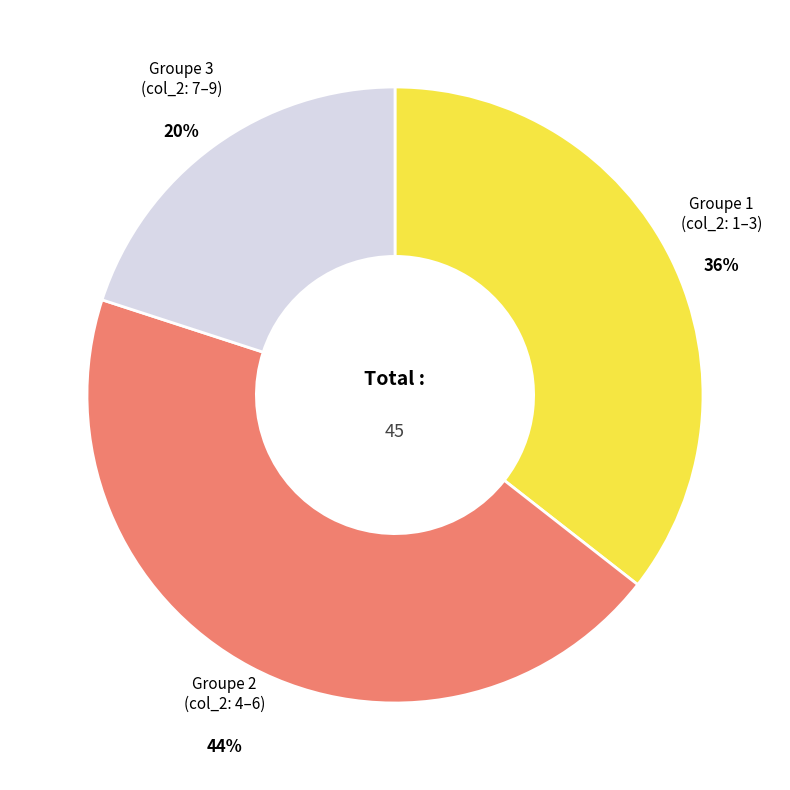

Is there a majority slice in this chart?

No